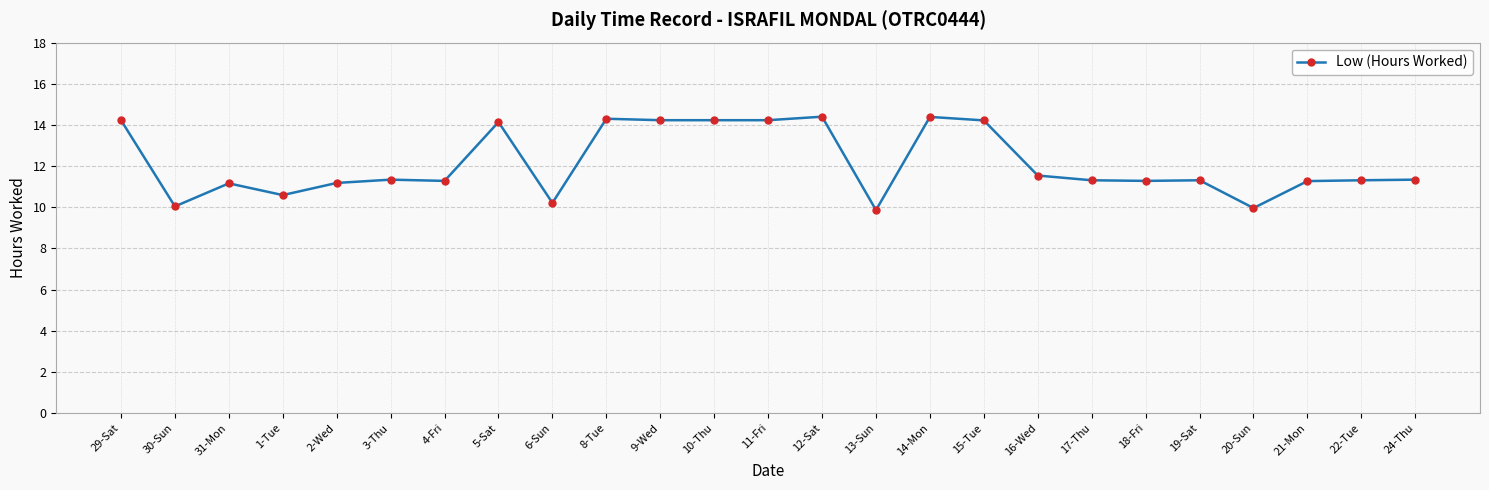

What value does the data have at 2-Wed?

11.2